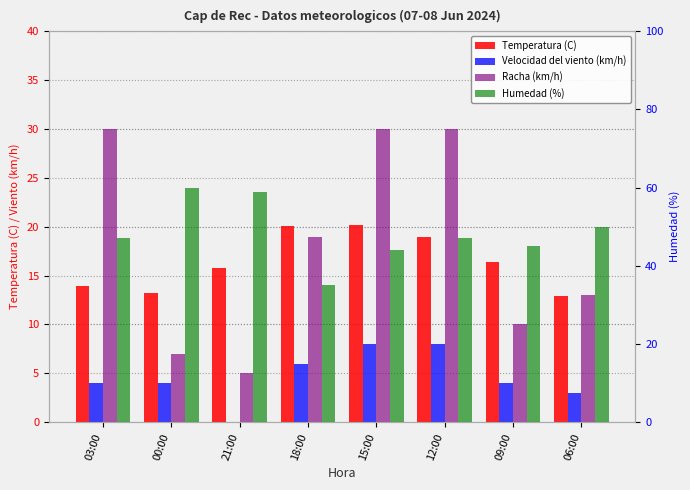

Rank the series at 18:00 from lowest to highest value.

Velocidad del viento (km/h), Racha (km/h), Temperatura (C), Humedad (%)